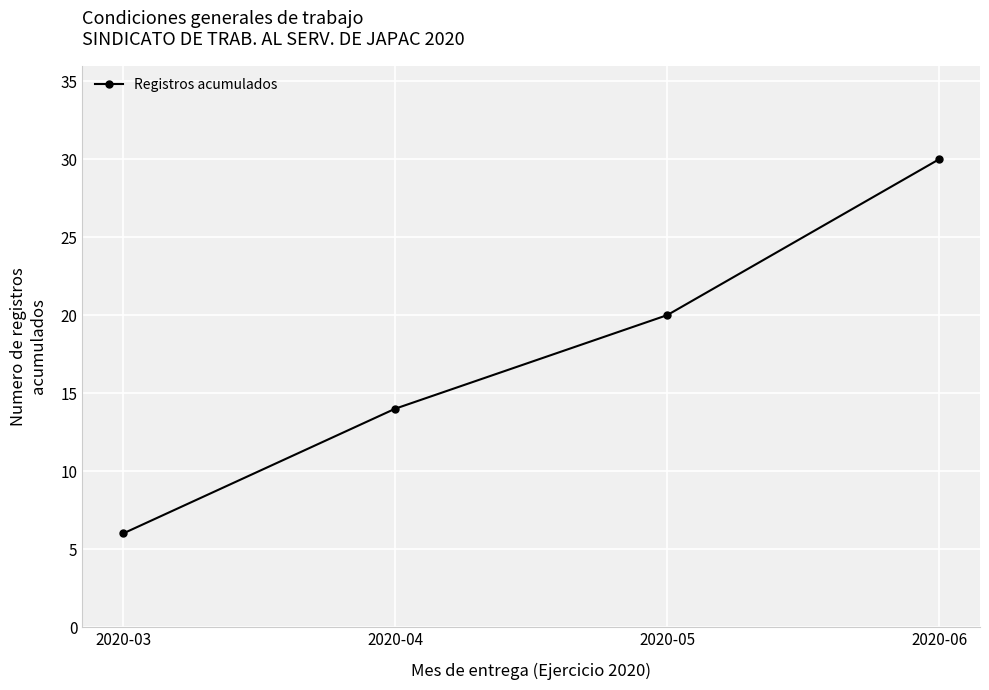

Where is the data nearest to the value 18?

2020-05